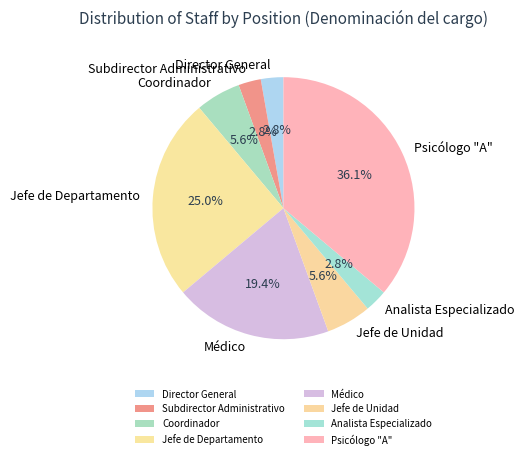

To the nearest percent, what percentage of the pie is Jefe de Unidad?

6%